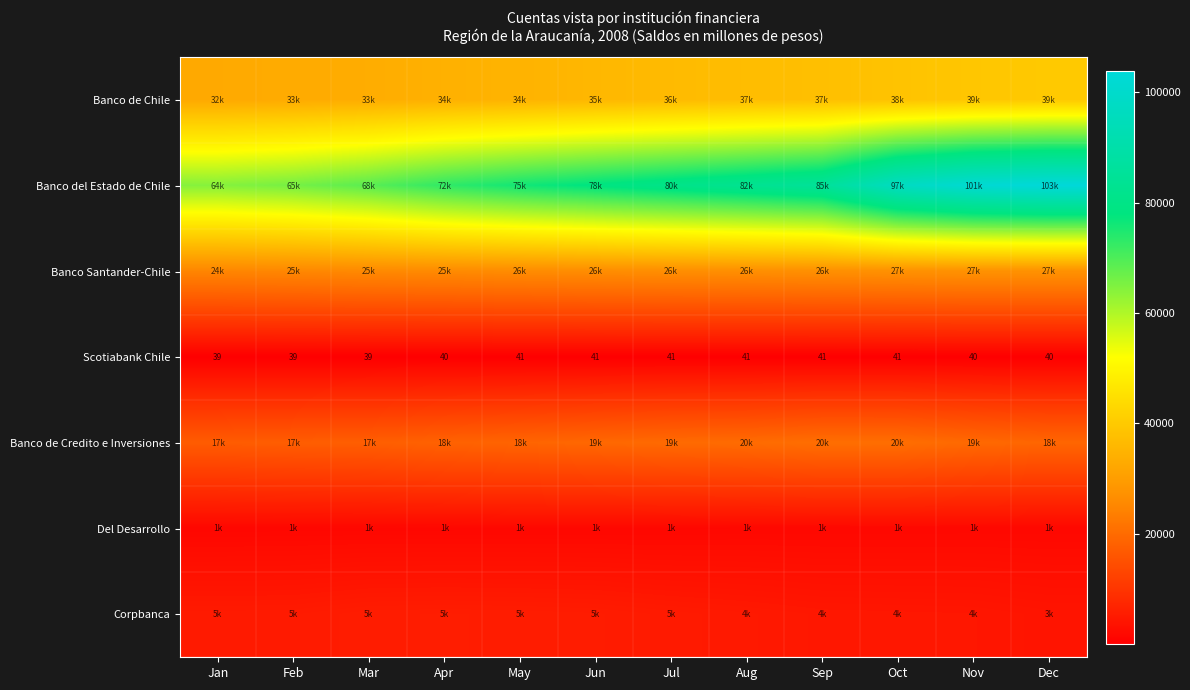

What is the smallest value displayed?

39